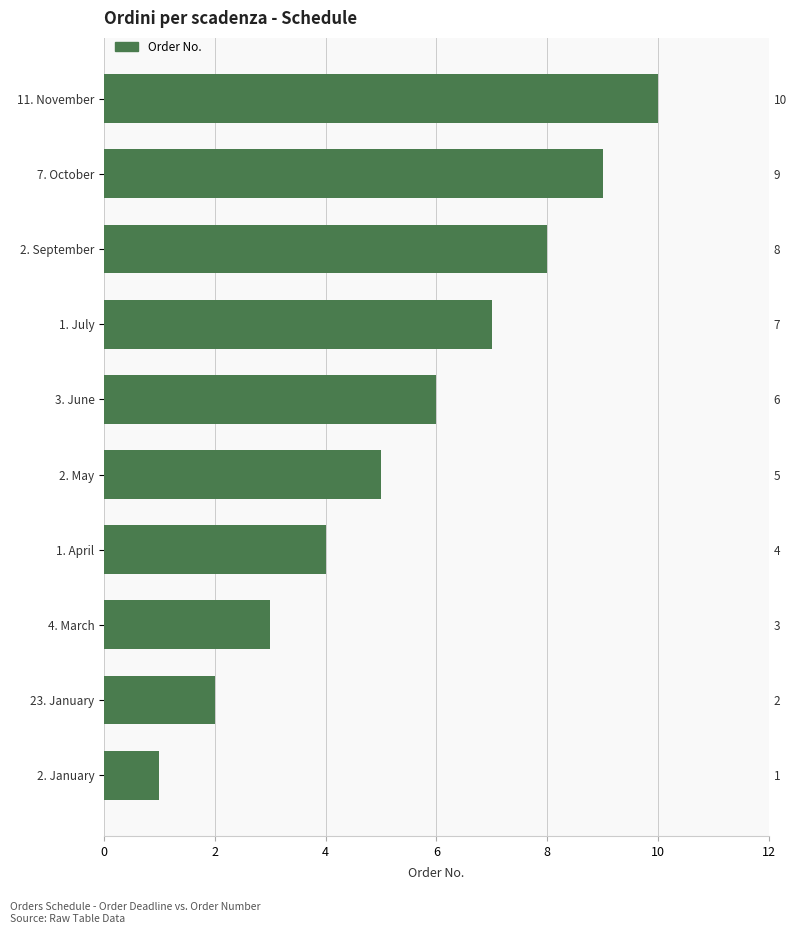

How many bars are there in total?

10